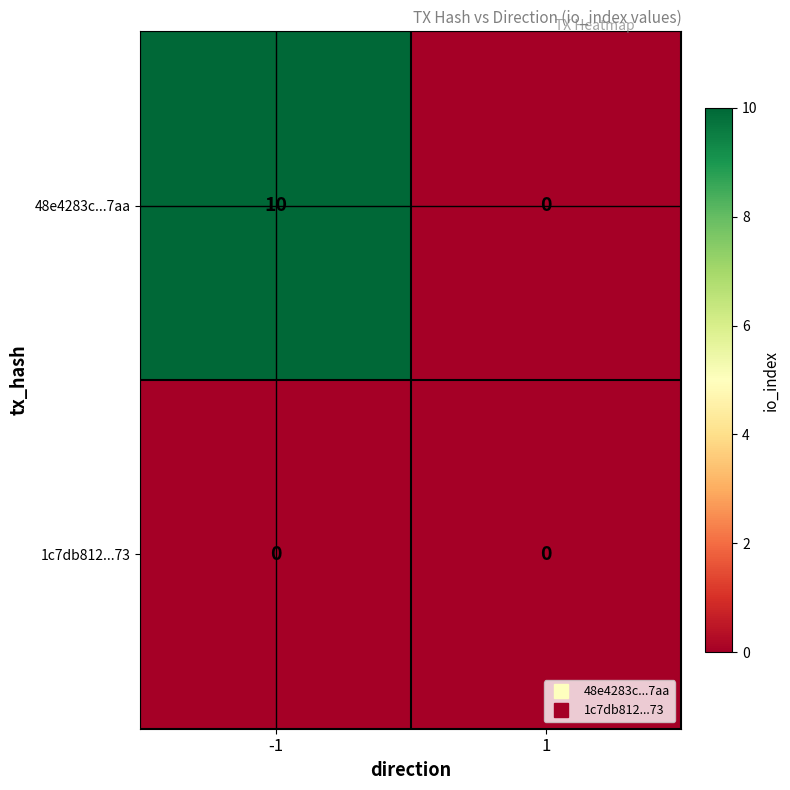

Count the number of categories in the chart.

2